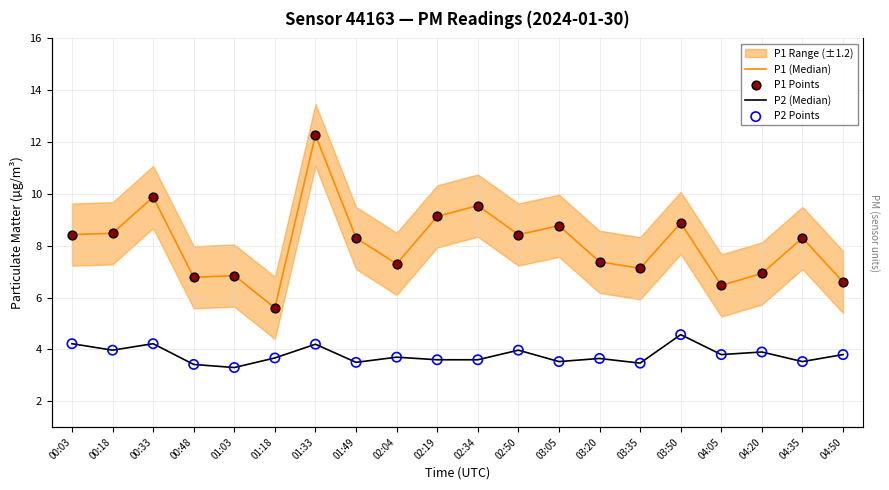

At how many categories does at least one series exceed 7?

14